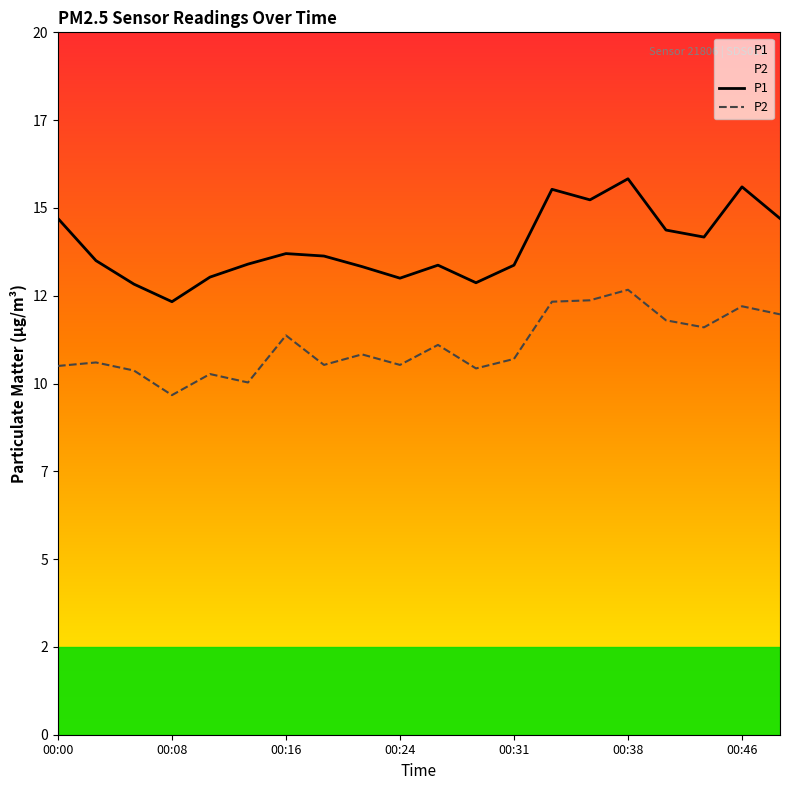

What is the maximum value shown in the chart?

15.8